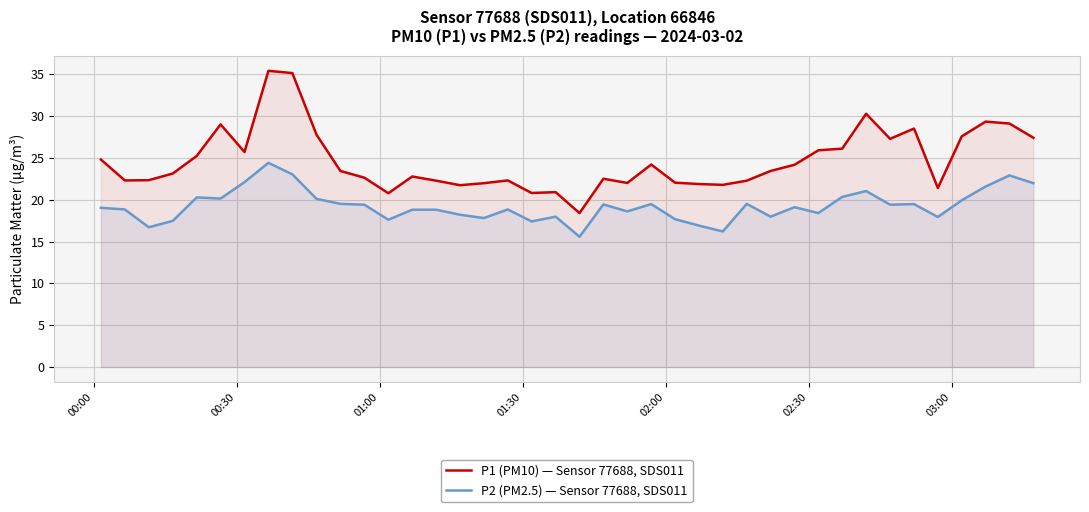

True or false: P2 (PM2.5) — Sensor 77688, SDS011 and P1 (PM10) — Sensor 77688, SDS011 cross at least once.

False